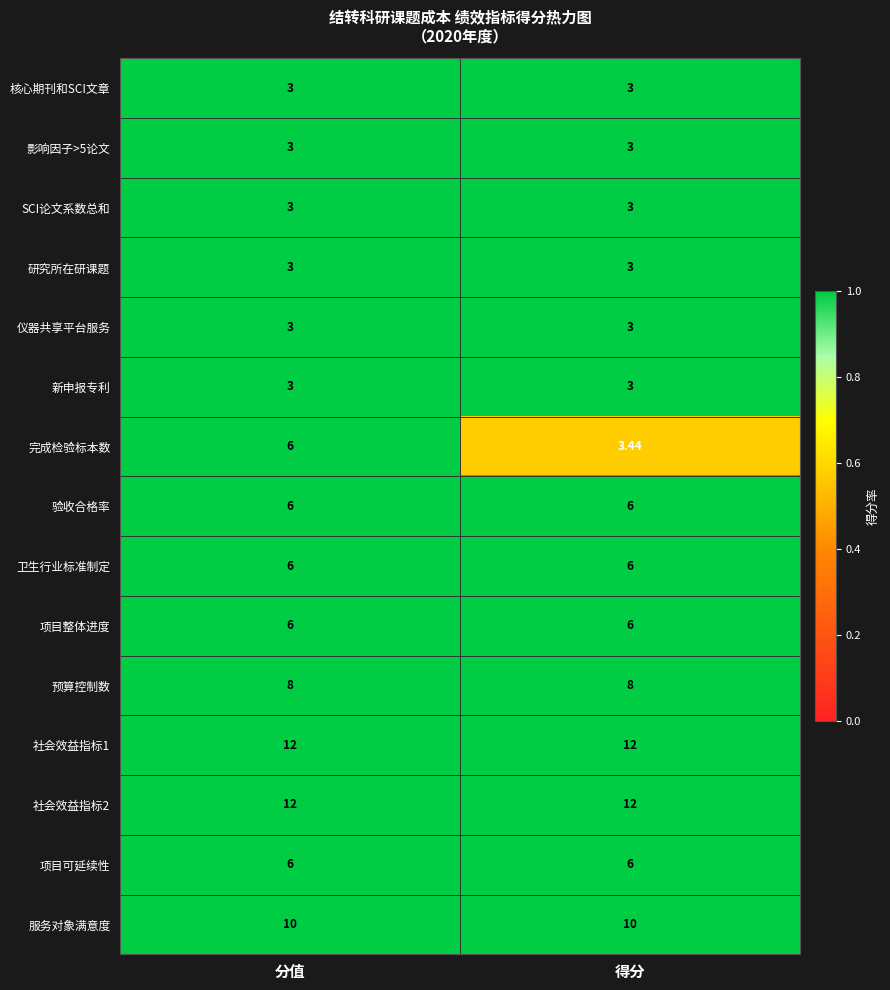

Between 分值 and 得分, which series saw the biggest shift?

完成检验标本数